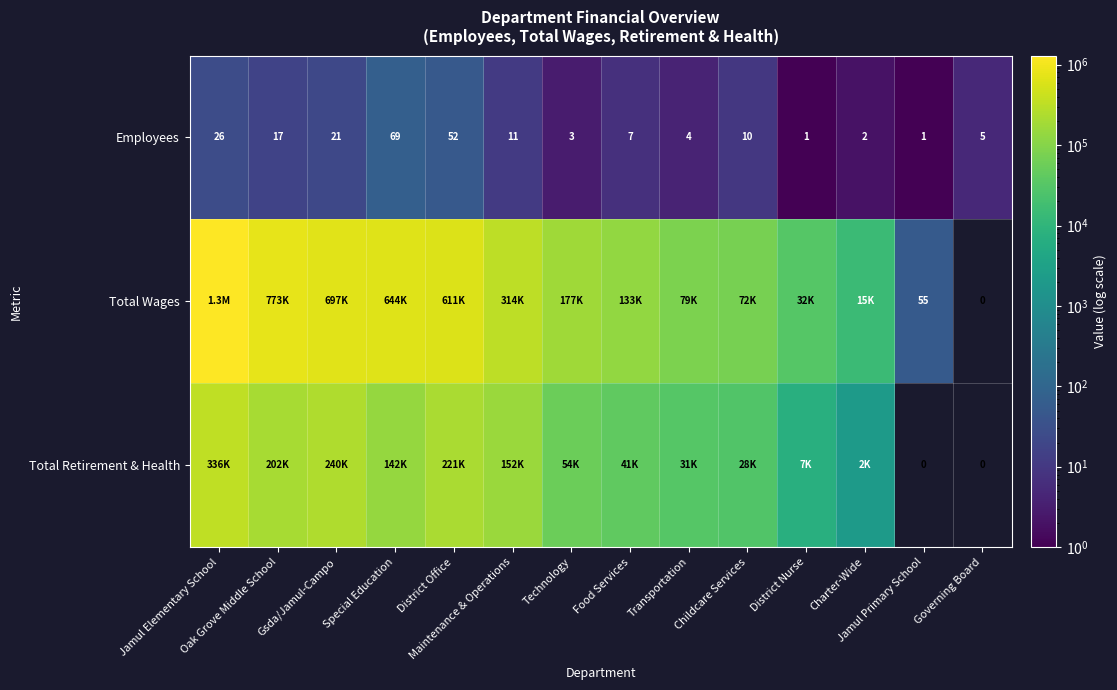

Between Special Education and Food Services, which series saw the biggest shift?

Total Wages